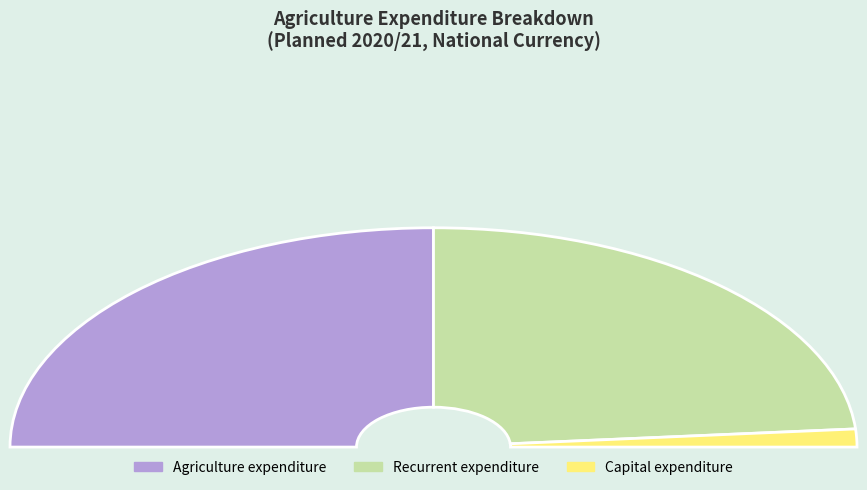

Rank the categories by value from highest to lowest.

Agriculture expenditure (Planned), Recurrent expenditure (Planned), Capital expenditure (Planned)